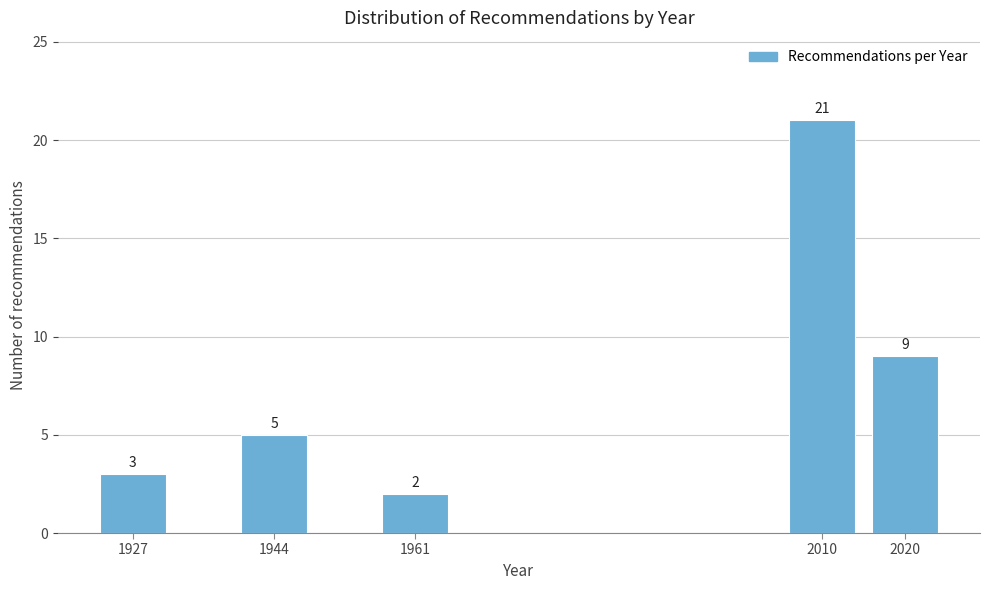

Reading left to right, extract all data points from this chart.

1927=3	1944=5	1961=2	2010=21	2020=9